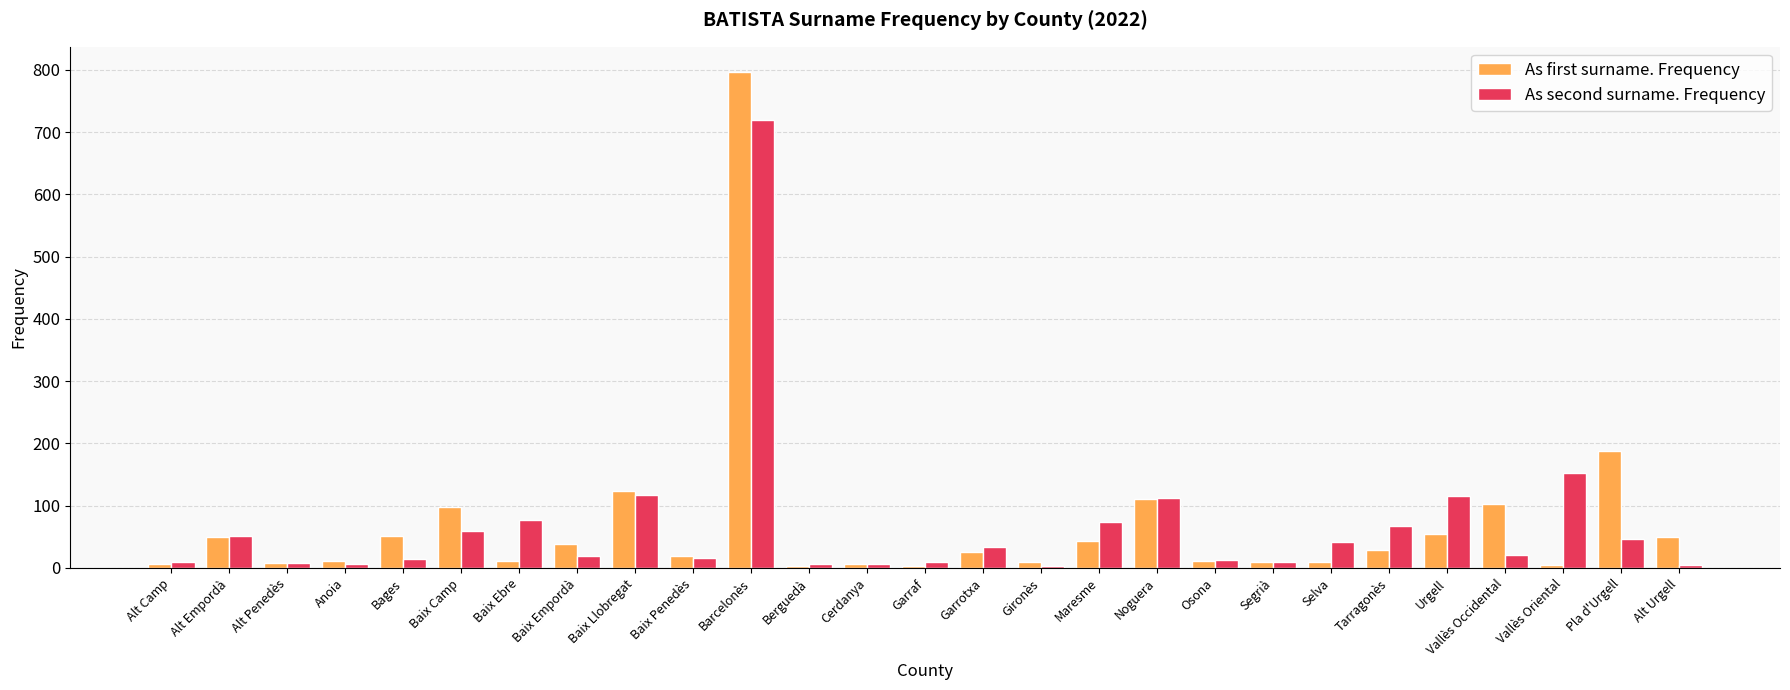

What are all the series names shown in the legend?

As first surname. Frequency, As second surname. Frequency